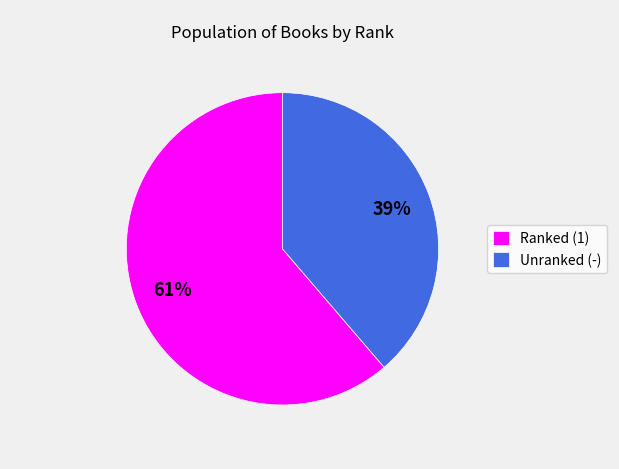

Combined, do Ranked (1) and Unranked (-) account for over 50%?

Yes